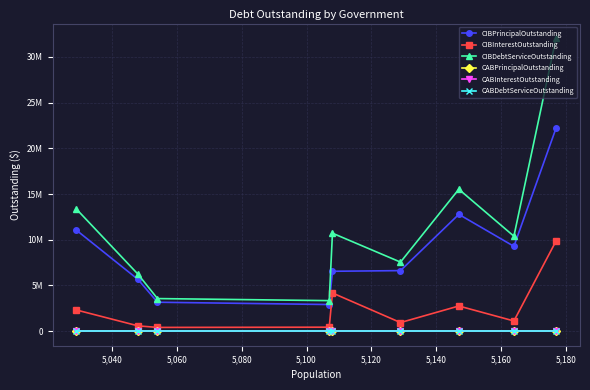

True or false: CIBPrincipalOutstanding has more than 2 interior local peaks.

False